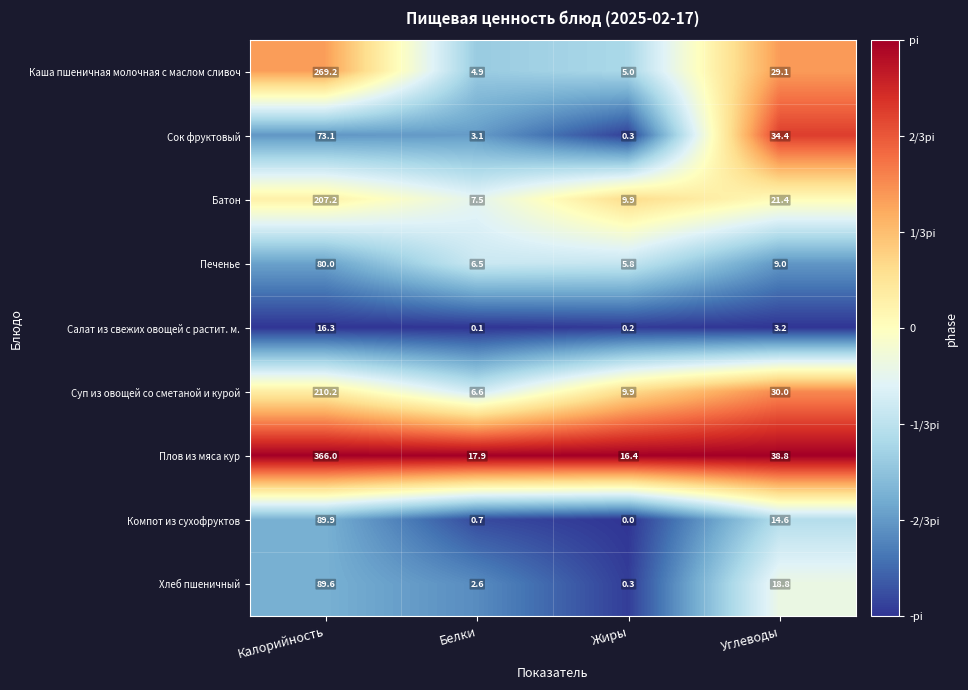

What is the difference between the highest and lowest values at Жиры?

16.4